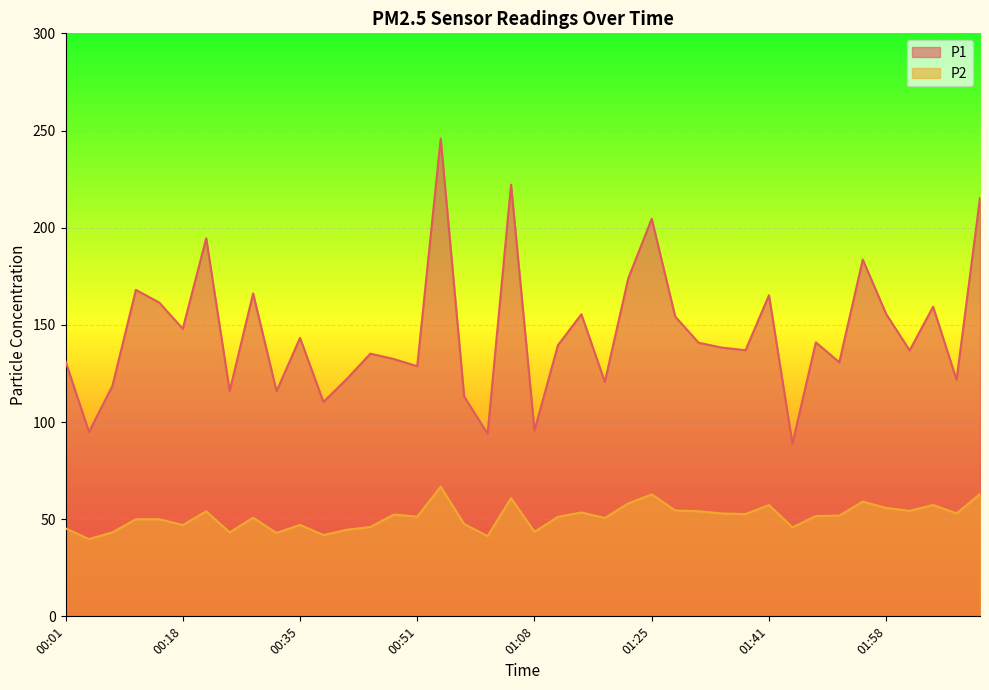

Reading left to right, what are all the values shown in this chart?

P1: 131.2	94.9	118.6	168.0	161.4	148.0	194.5	115.9	166.2	115.8	143.3	110.3	122.2	135.2	132.4	128.7	245.9	113.1	94.0	222.1	95.7	139.5	155.4	120.6	174.0	204.6	154.3	140.8	138.3	136.9	165.2	88.9	141.0	130.7	183.6	155.5	136.8	159.3	121.7	215.3
P2: 45.3	39.8	43.2	50.0	50.0	47.0	54.0	43.2	50.7	42.9	47.1	41.8	44.6	46.0	52.4	51.3	66.7	47.5	41.3	60.8	43.5	51.2	53.5	50.6	58.1	62.7	54.5	54.1	52.9	52.6	57.3	45.8	51.6	51.8	59.0	55.8	54.3	57.3	53.0	62.9